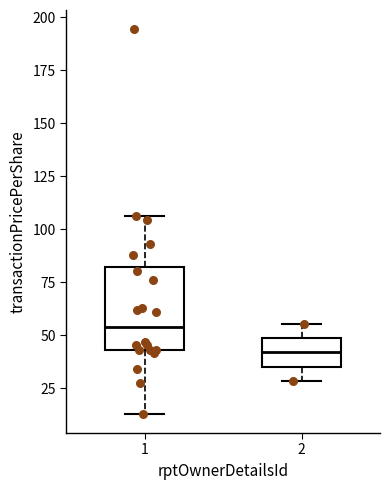

Reading left to right, read every box against the y-axis: the position of its median line, the range the box covers, and the ends of its whiskers. The values are not printed on the chart, so give them approximately, as read against the axis.

1: median 55, box 45 to 80, whiskers 15 to 105
2: median 40, box 35 to 50, whiskers 30 to 55